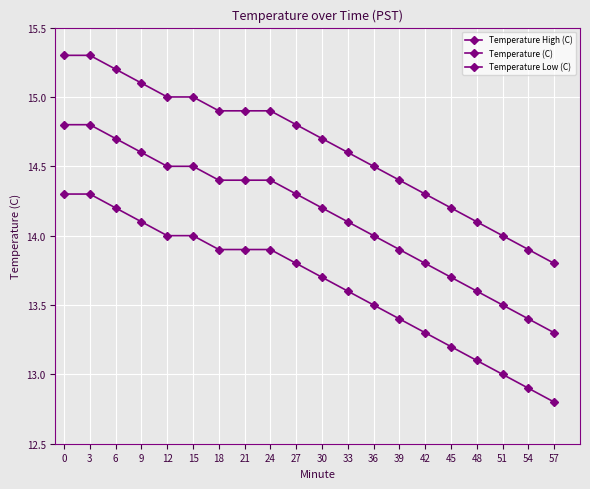

How many distinct data groups are displayed?

3